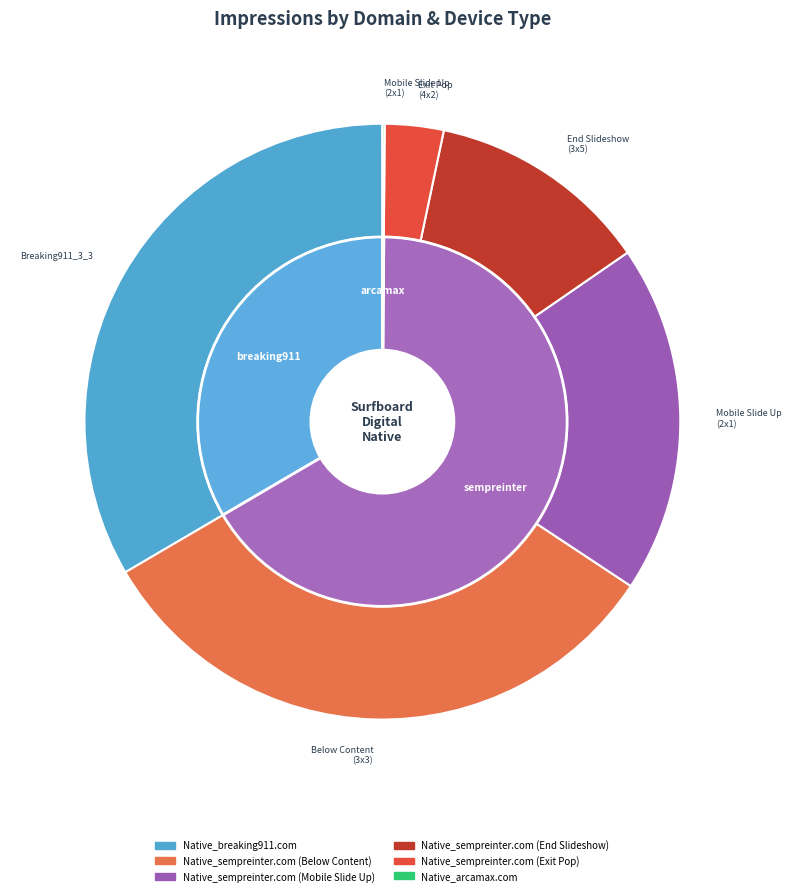

Is there any slice that represents more than half of the pie?

No